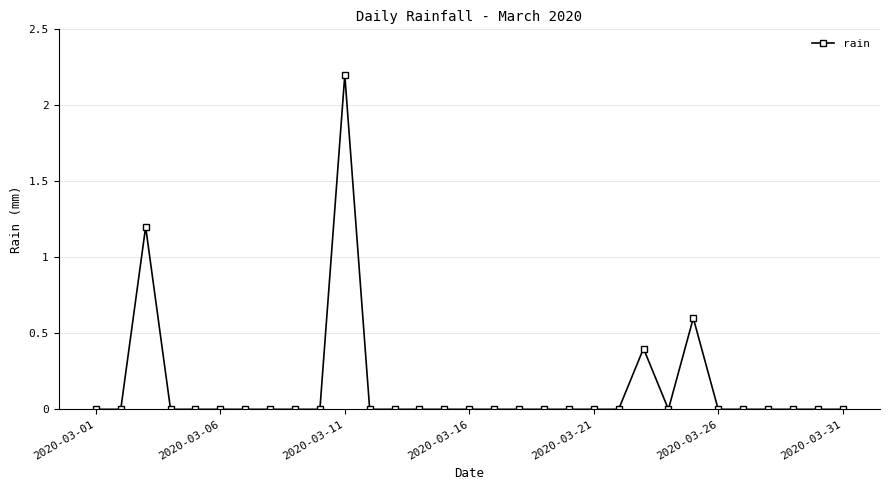

Is this an area chart (filled region under the line)?

No